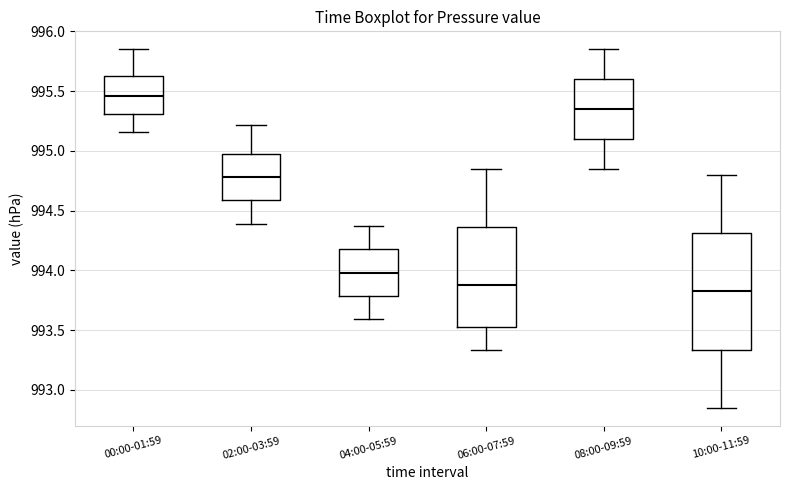

Reading left to right, read every box against the y-axis: the position of its median line, the range the box covers, and the ends of its whiskers. The values are not printed on the chart, so give them approximately, as read against the axis.

00:00-01:59: median 995.45, box 995.30 to 995.65, whiskers 995.15 to 995.85
02:00-03:59: median 994.80, box 994.60 to 995.00, whiskers 994.40 to 995.20
04:00-05:59: median 994.00, box 993.80 to 994.20, whiskers 993.60 to 994.35
06:00-07:59: median 993.90, box 993.55 to 994.35, whiskers 993.35 to 994.85
08:00-09:59: median 995.35, box 995.10 to 995.60, whiskers 994.85 to 995.85
10:00-11:59: median 993.85, box 993.35 to 994.30, whiskers 992.85 to 994.80